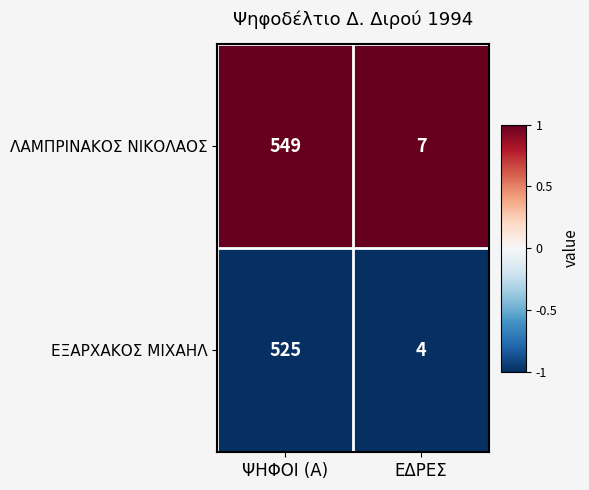

What is the spread (max minus min) of values at ΨΗΦΟΙ (Α)?

24